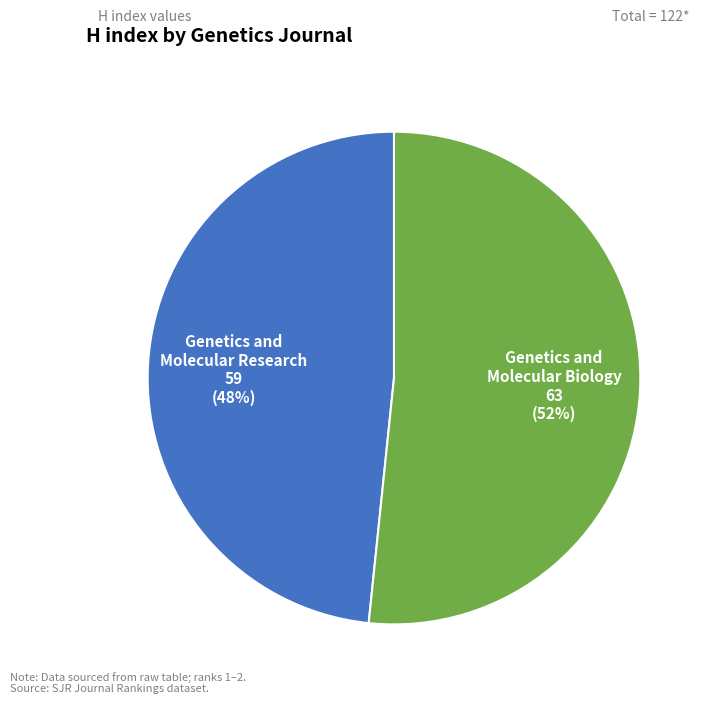

Which has a higher value, Genetics and Molecular Research or Genetics and Molecular Biology?

Genetics and Molecular Biology